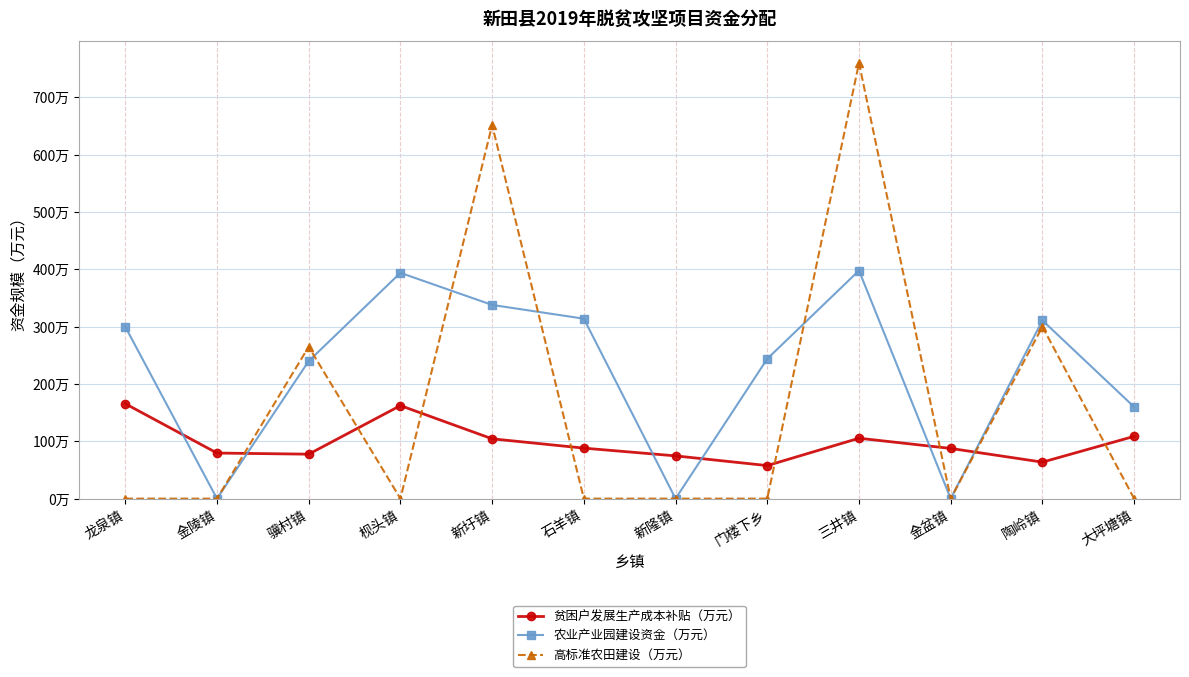

Does the chart have visible grid lines?

Yes